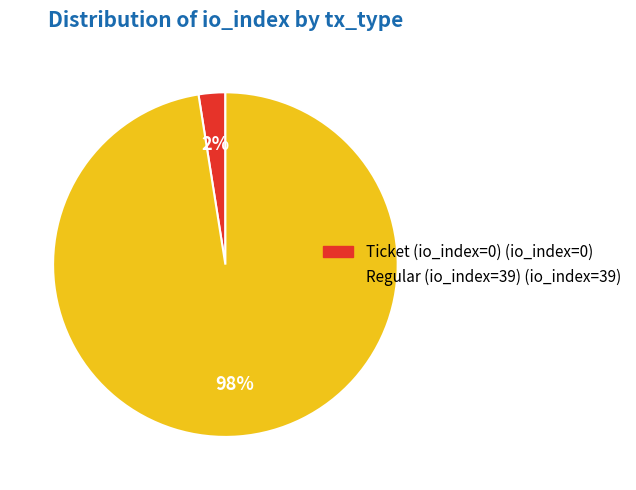

Which slice is the smallest?

Ticket (io_index=0)